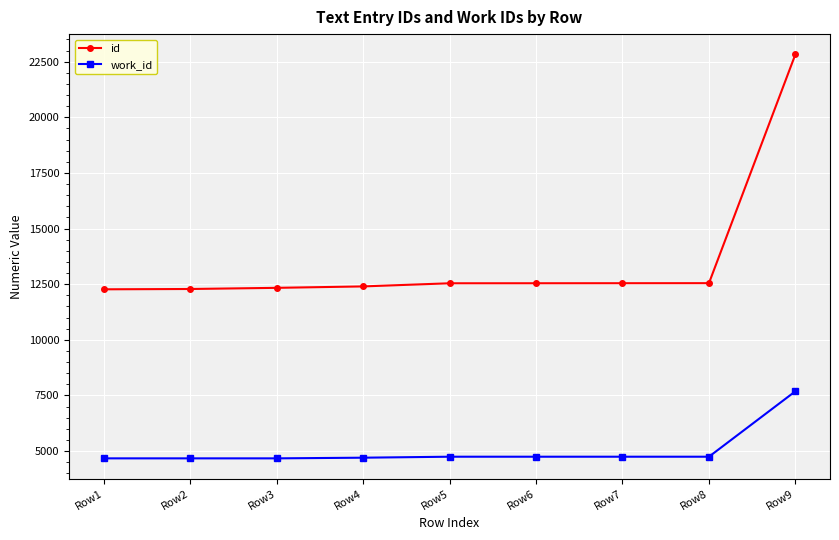

At how many categories does at least one series exceed 20491?

1